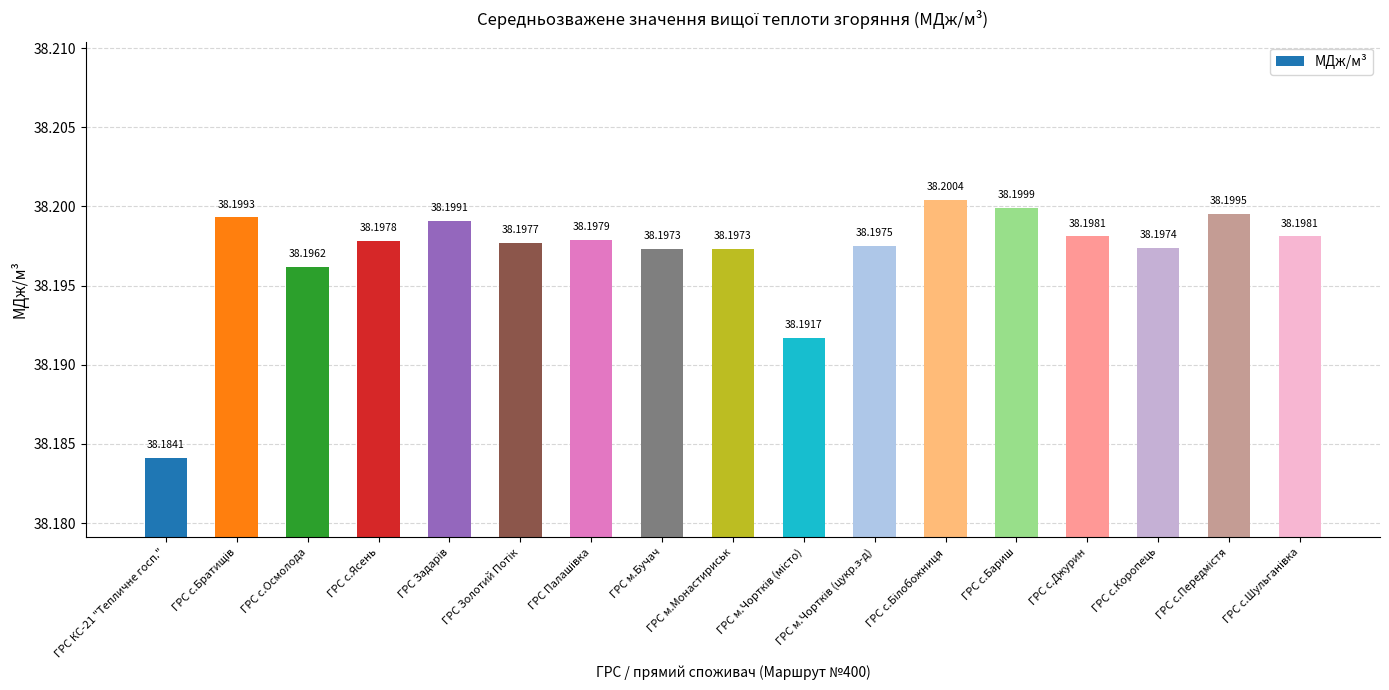

Which has a higher value, ГРС с.Ясень or ГРС с.Осмолода?

ГРС с.Ясень